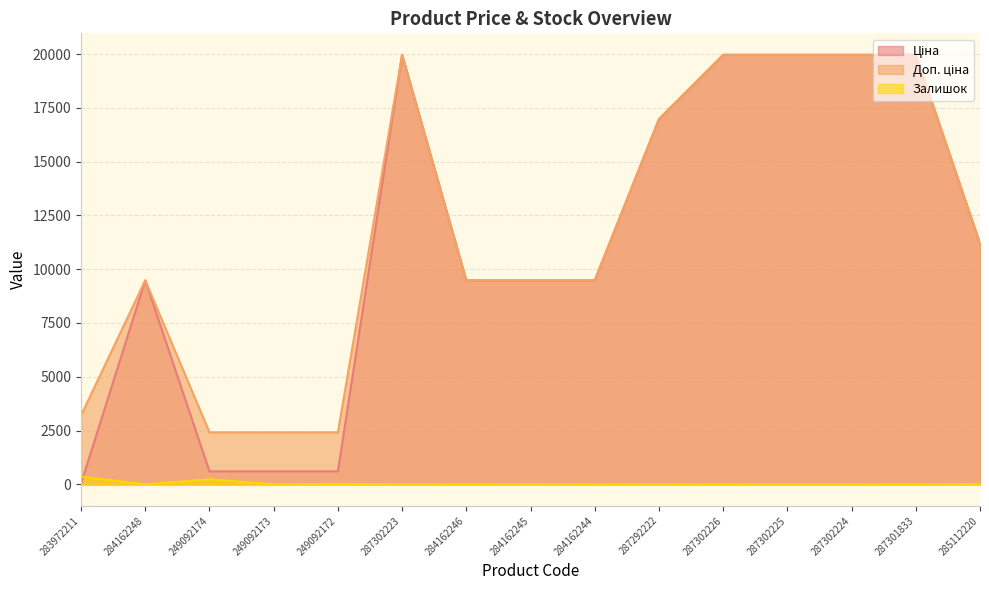

How many series are shown in this chart?

3